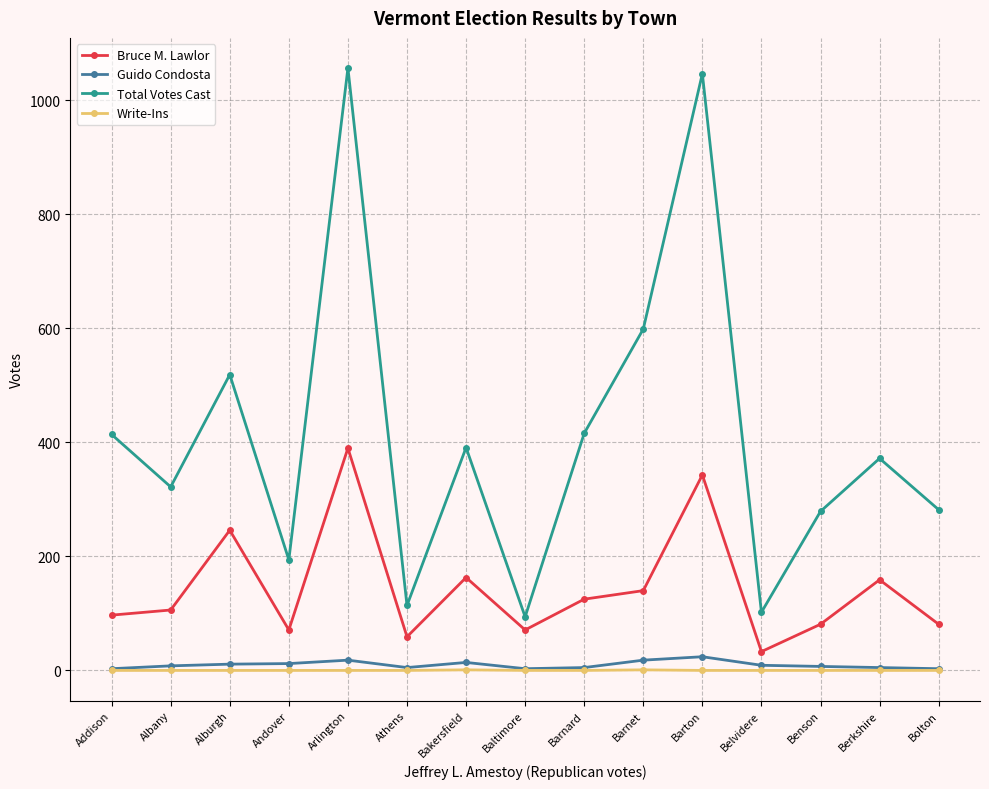

Which series has the largest range (max minus min)?

Total Votes Cast